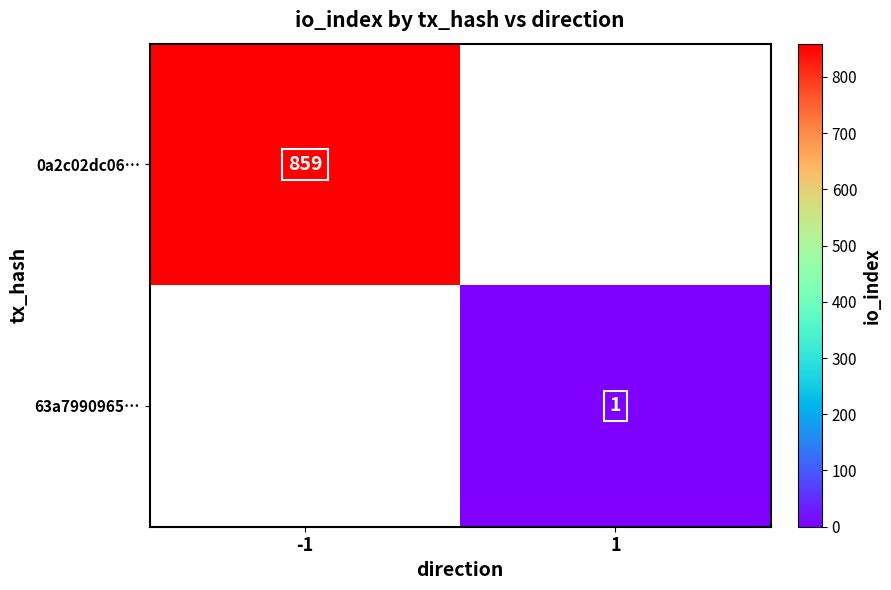

What is the minimum value shown in the chart?

1.0